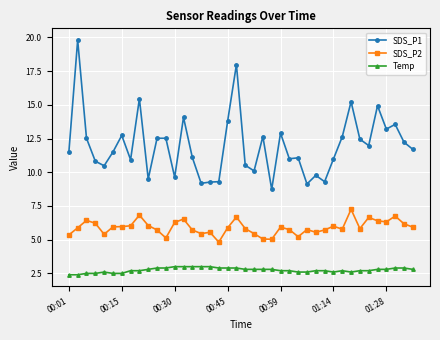

Count the Temp values in the range 2 to 3.

40